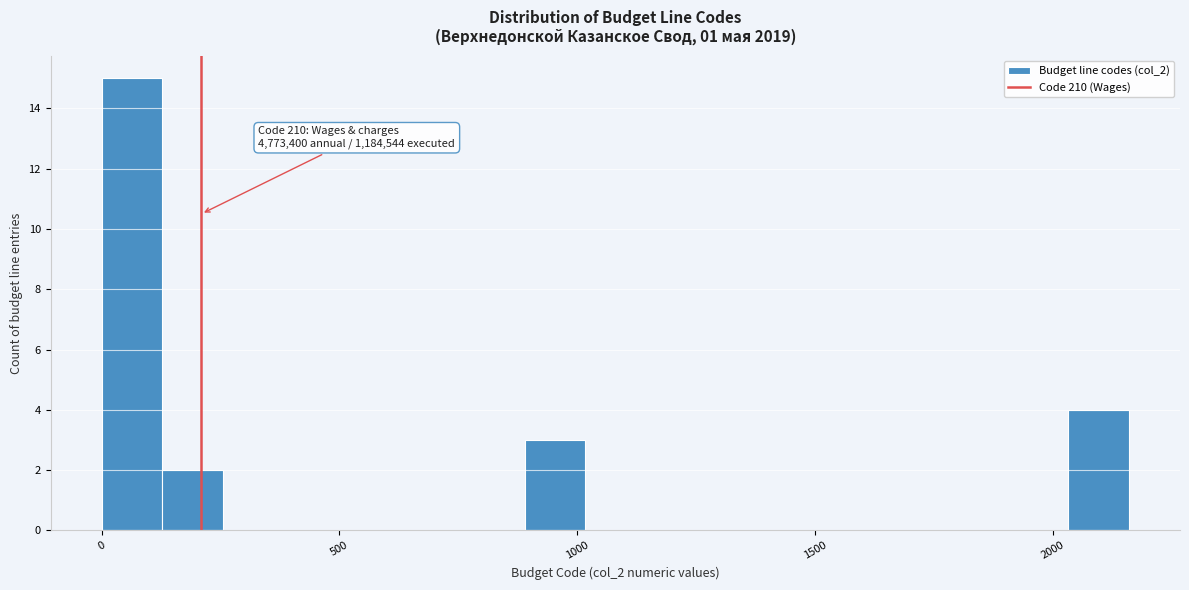

Around what value on the x-axis is the tallest bar? Give the approximate position of its centre, as read against the axis.

50